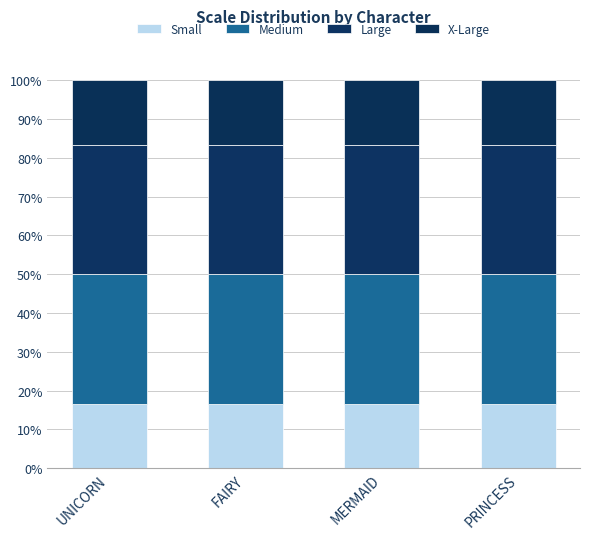

What is the total value across all series at FAIRY?

100.0